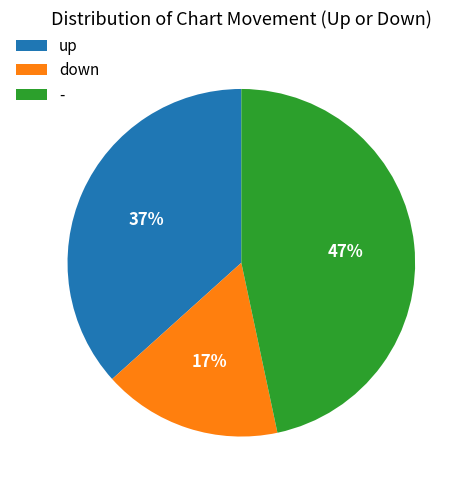

To the nearest percent, what is the average slice percentage?

33%